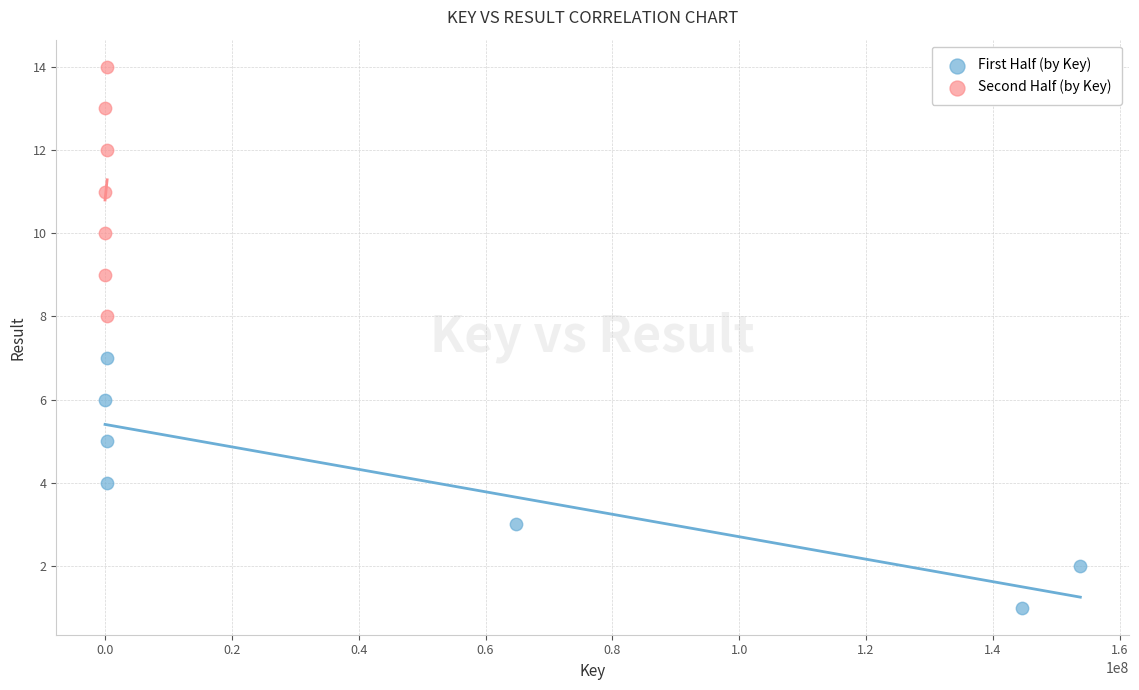

Which series reaches the maximum Y coordinate?

Second Half (by Key)